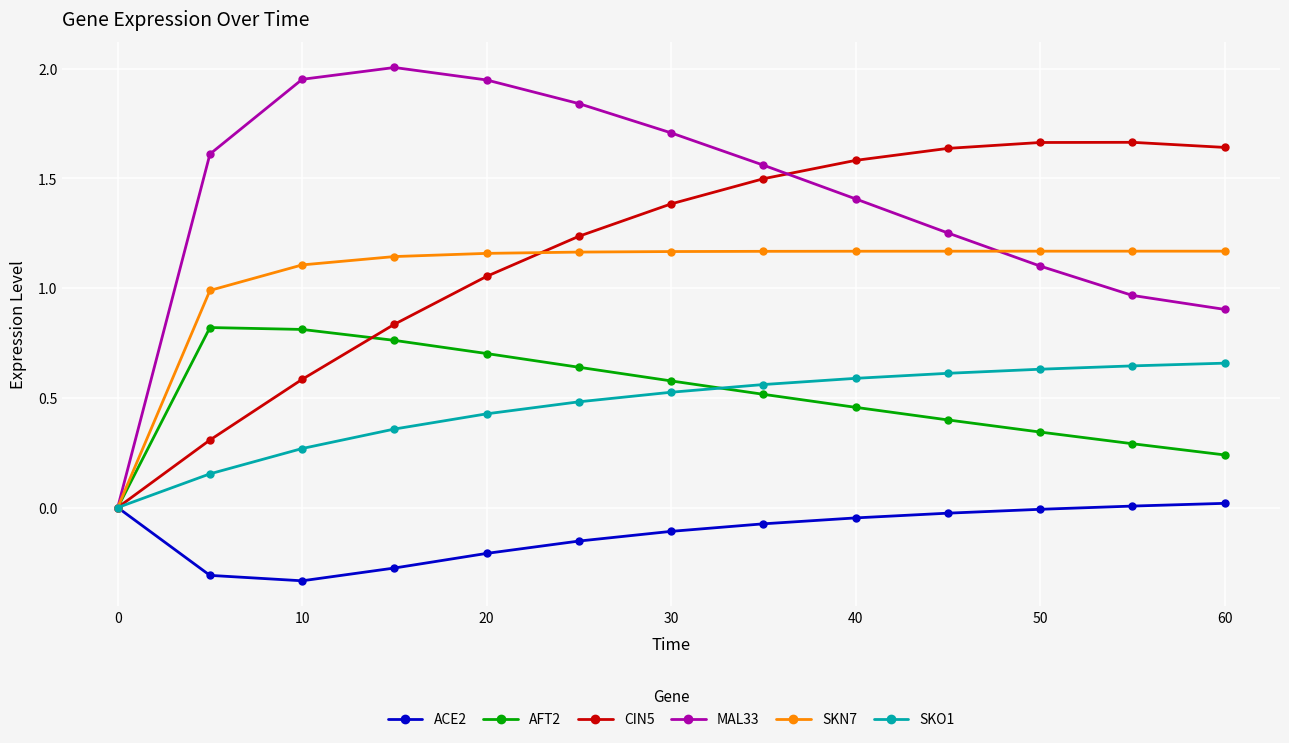

Is this an area chart (filled region under the line)?

No